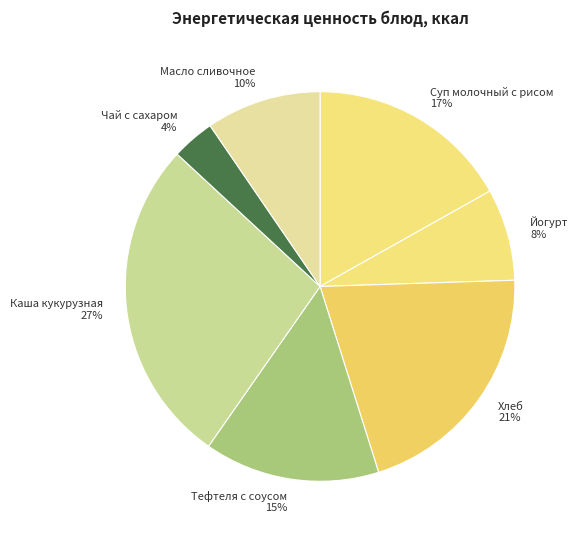

Do Хлеб and Масло сливочное together represent more than half of the pie?

No